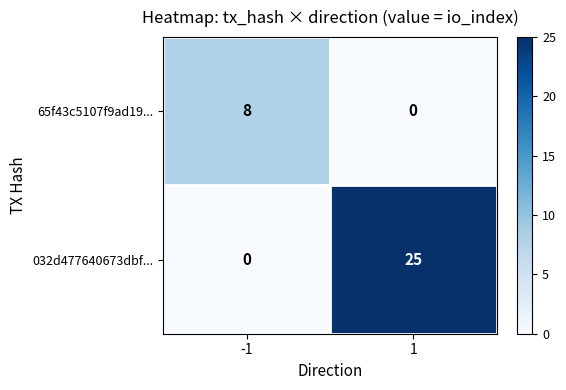

Reading left to right, extract all data points from this chart.

65f43c5107f9ad19...: -1=8	1=0
032d477640673dbf...: -1=0	1=25